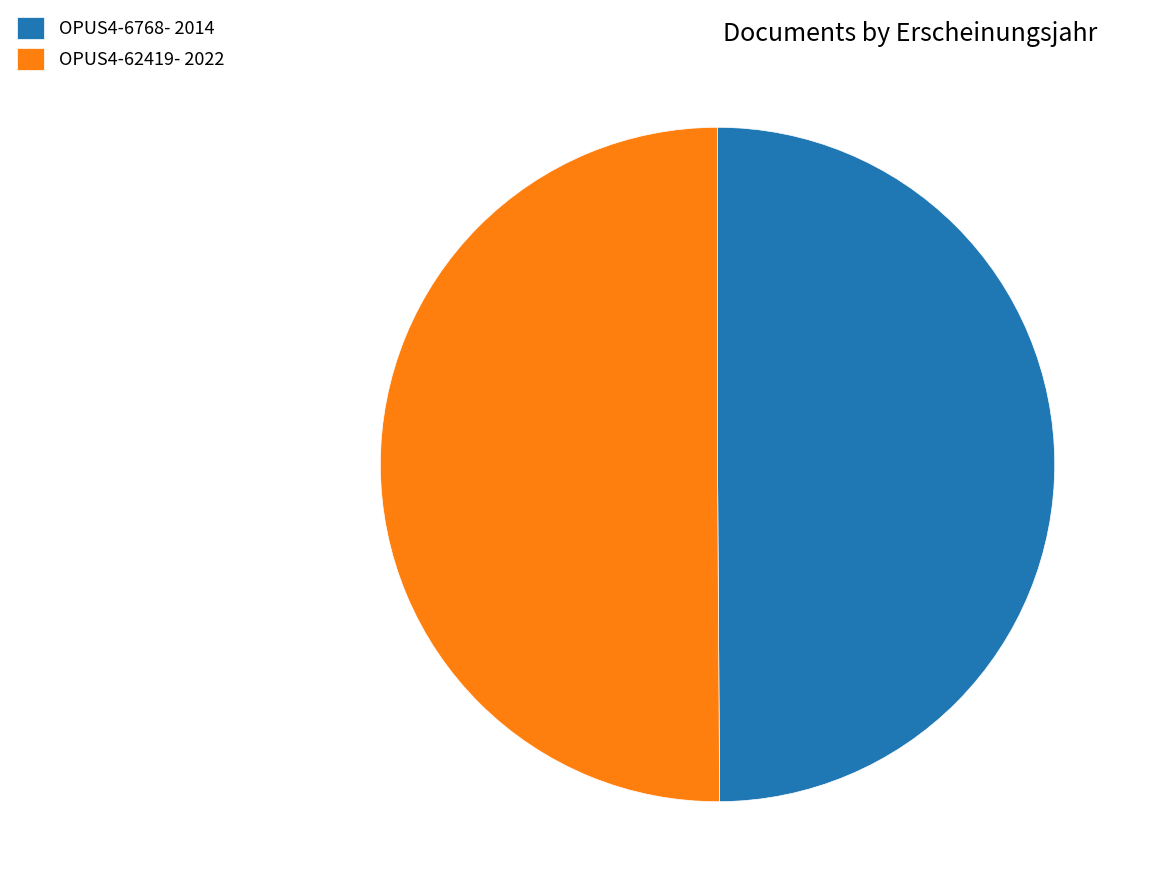

What is the ratio of the value at OPUS4-62419 to the value at OPUS4-6768?

1.0